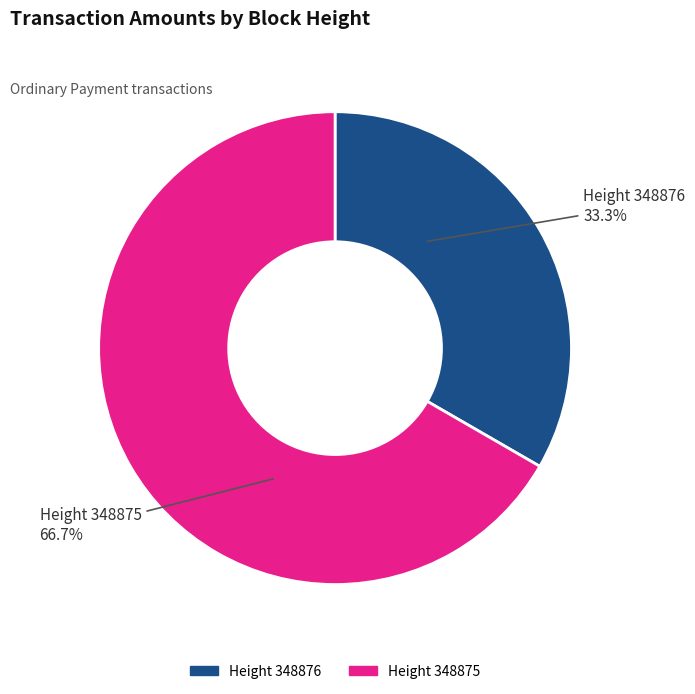

To the nearest percent, what is the difference between the largest and smallest slice percentages?

33%